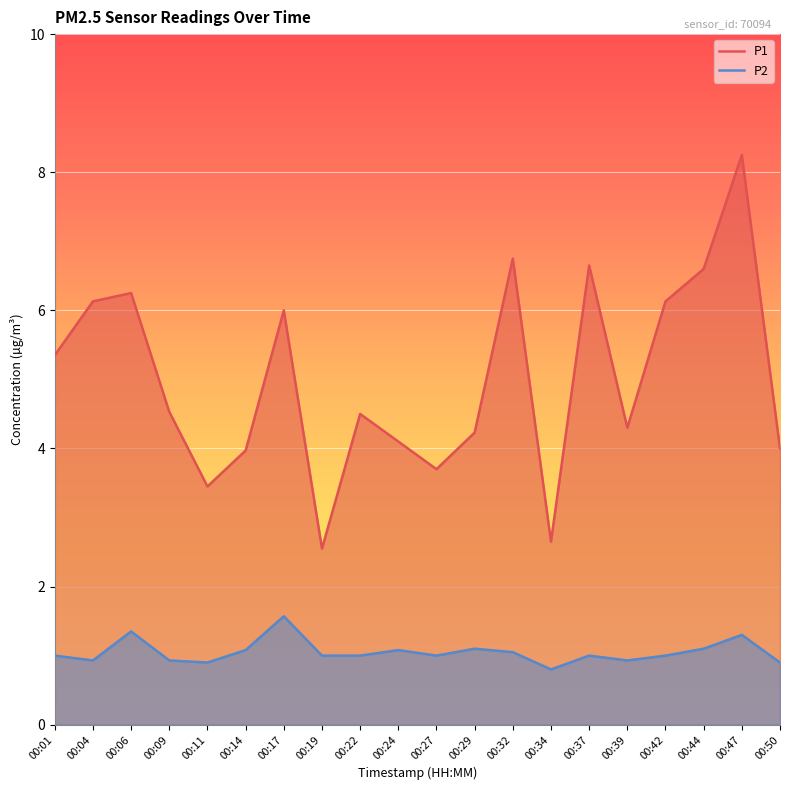

At which label does P1 first exceed 4?

00:01